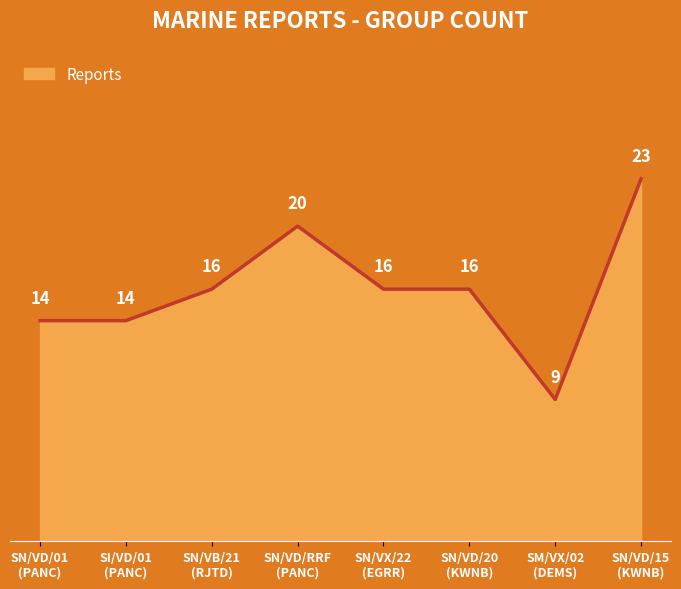

Reading right to left, list all the values displayed in this chart.

23	9	16	16	20	16	14	14